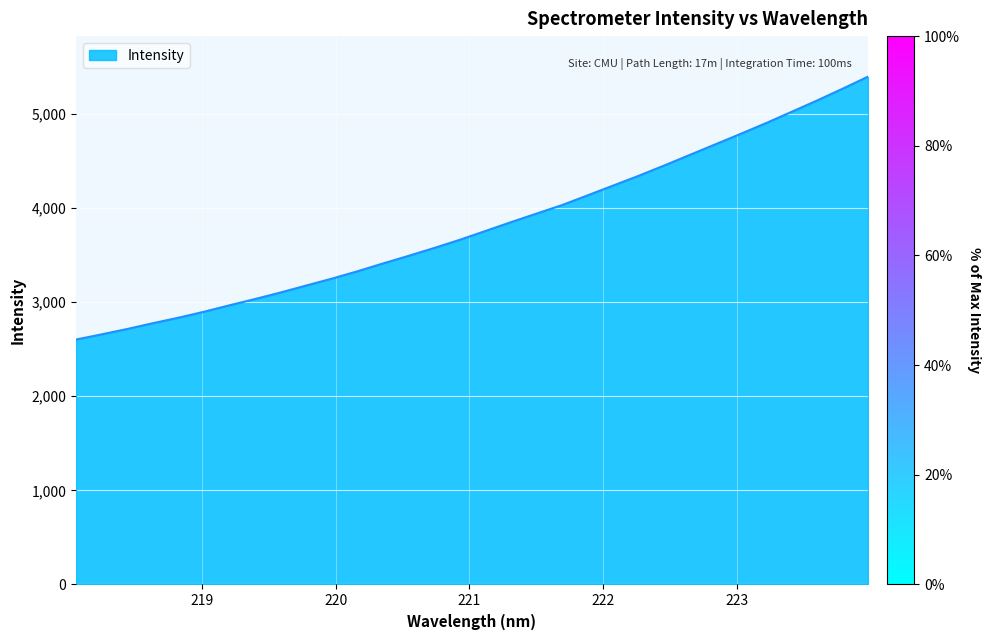

Does the chart have visible grid lines?

Yes